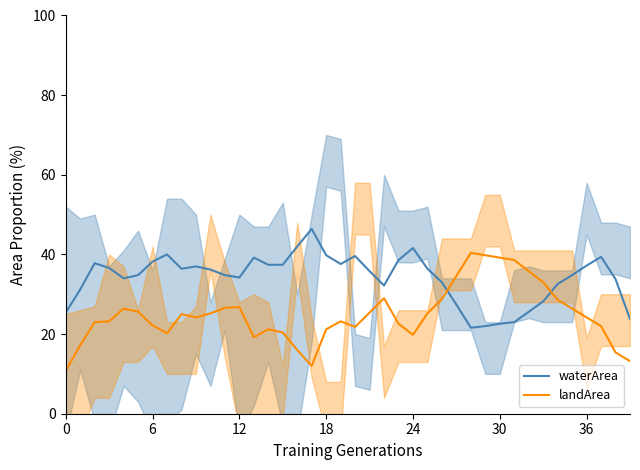

What is the average value of the landArea series?

24.8